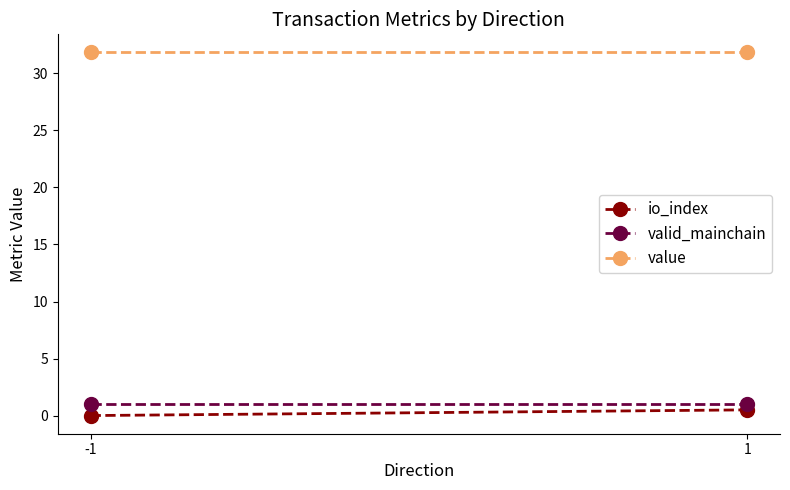

What is the average value of the valid_mainchain series?

1.0